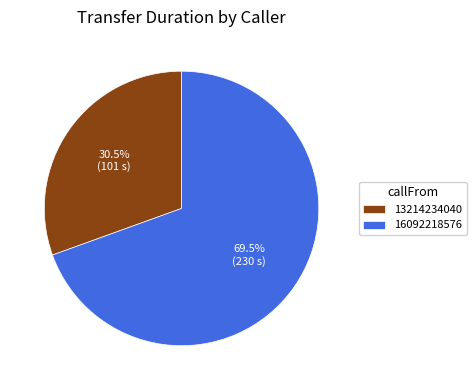

What percentage is NOT represented by 13214234040?

69.5%